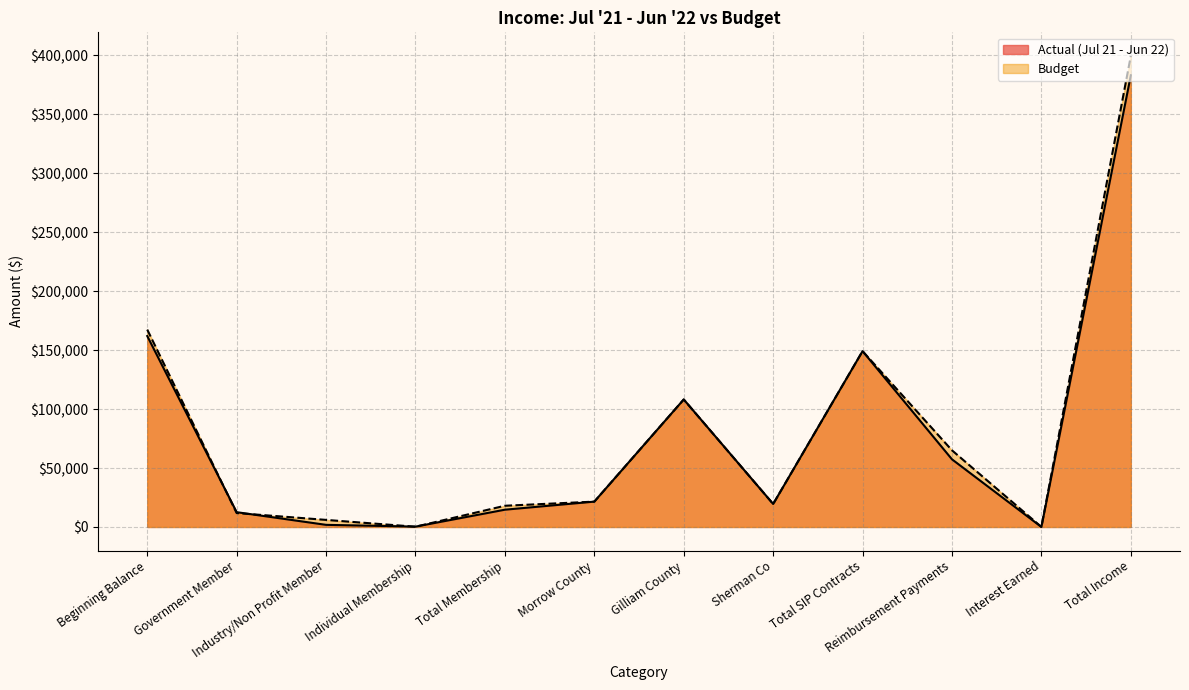

Where is Budget nearest to the value 199810?

Beginning Balance